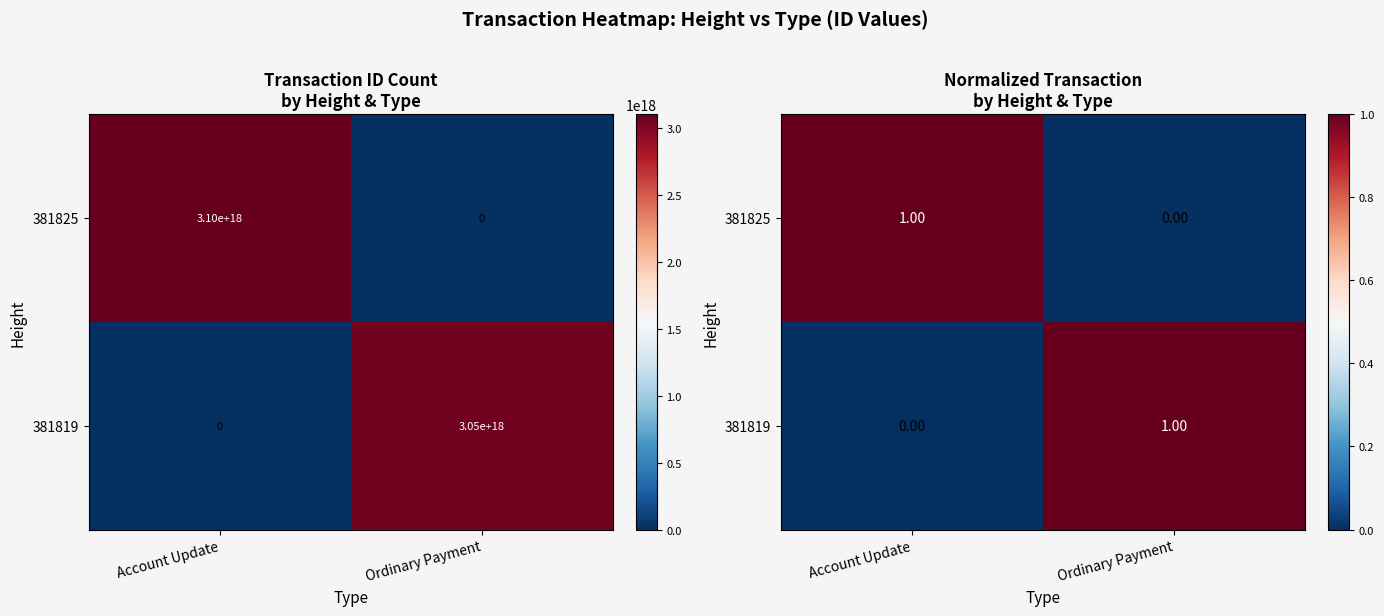

At which category does the chart reach its minimum across all series?

Ordinary Payment